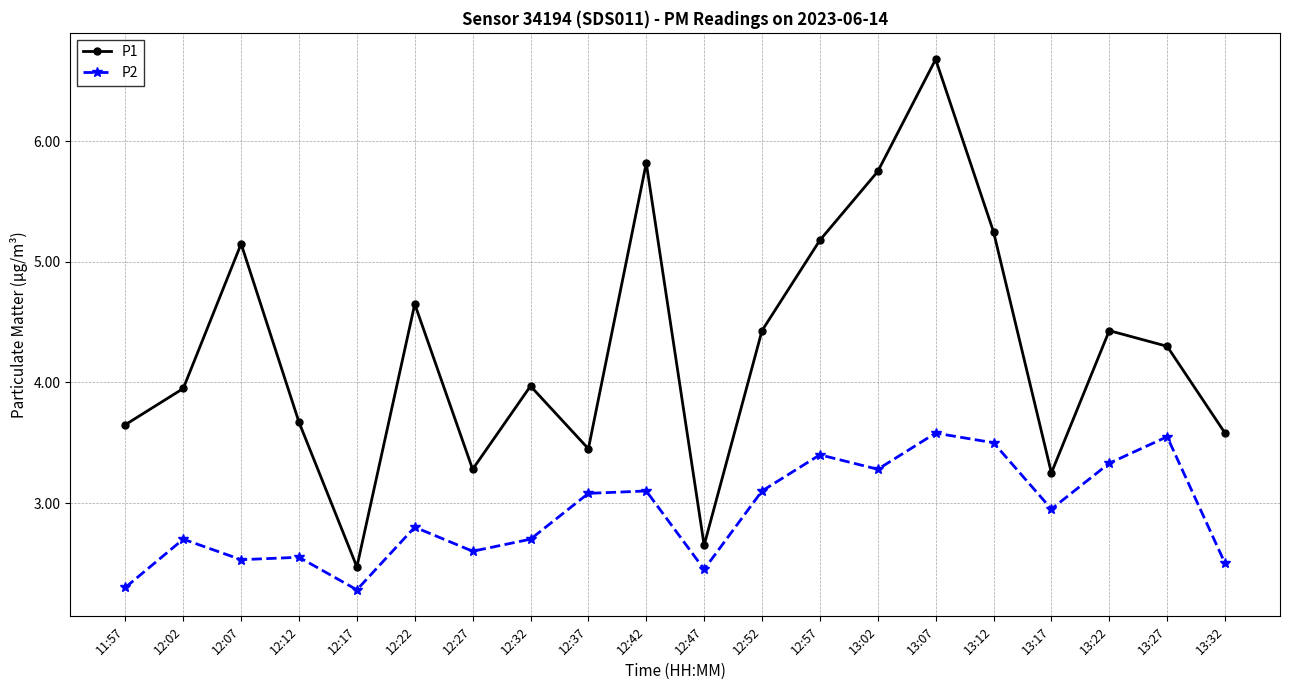

Which label corresponds to the largest value in the chart?

13:07